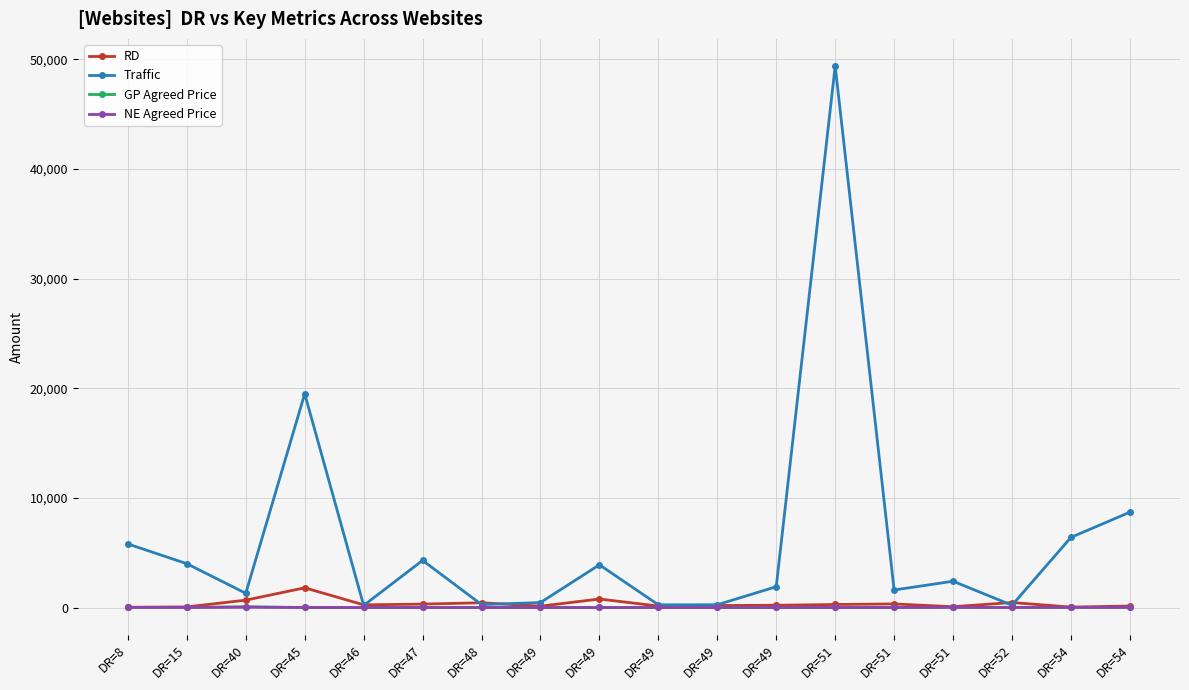

How many values in the GP Agreed Price series exceed 5?

6